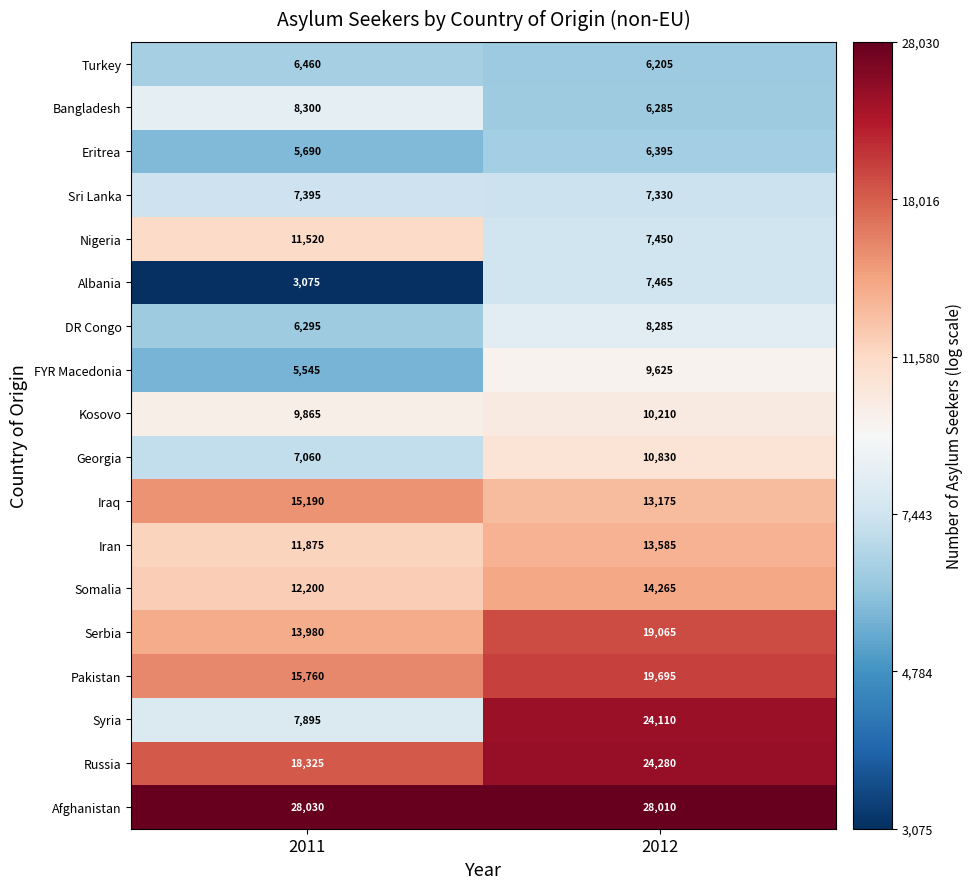

Rank the series at 2012 from highest to lowest value.

Afghanistan, Russia, Syria, Pakistan, Serbia, Somalia, Iran, Iraq, Georgia, Kosovo, FYR Macedonia, DR Congo, Albania, Nigeria, Sri Lanka, Eritrea, Bangladesh, Turkey